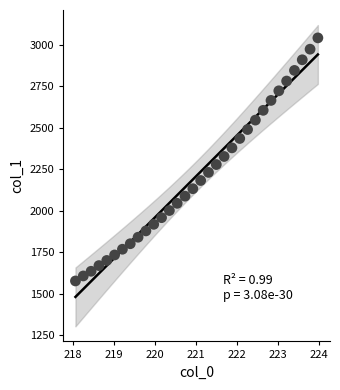

What is the range of Y values (max minus min)?

1465.8